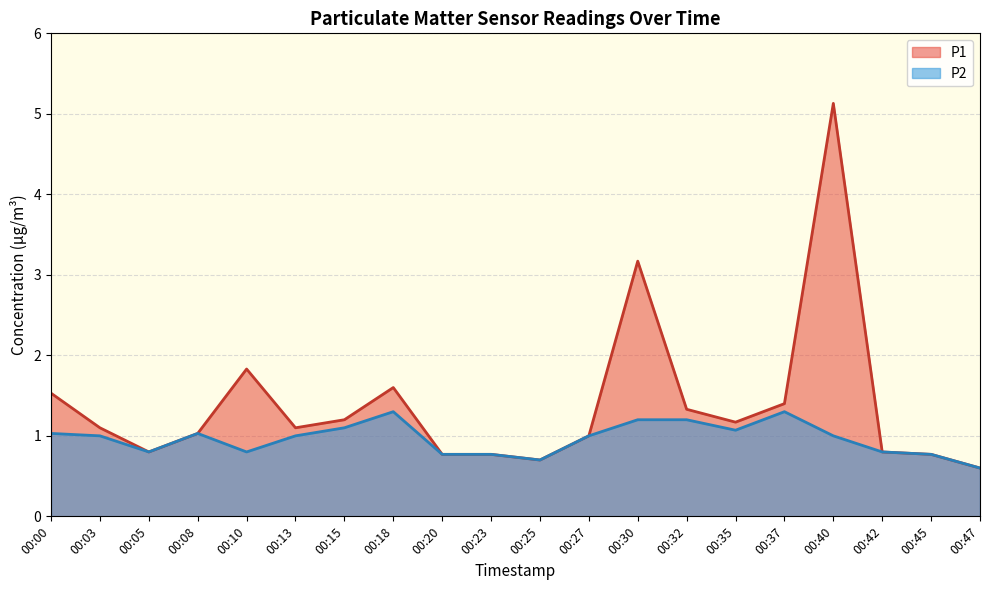

Which series has the largest total across all categories?

P1